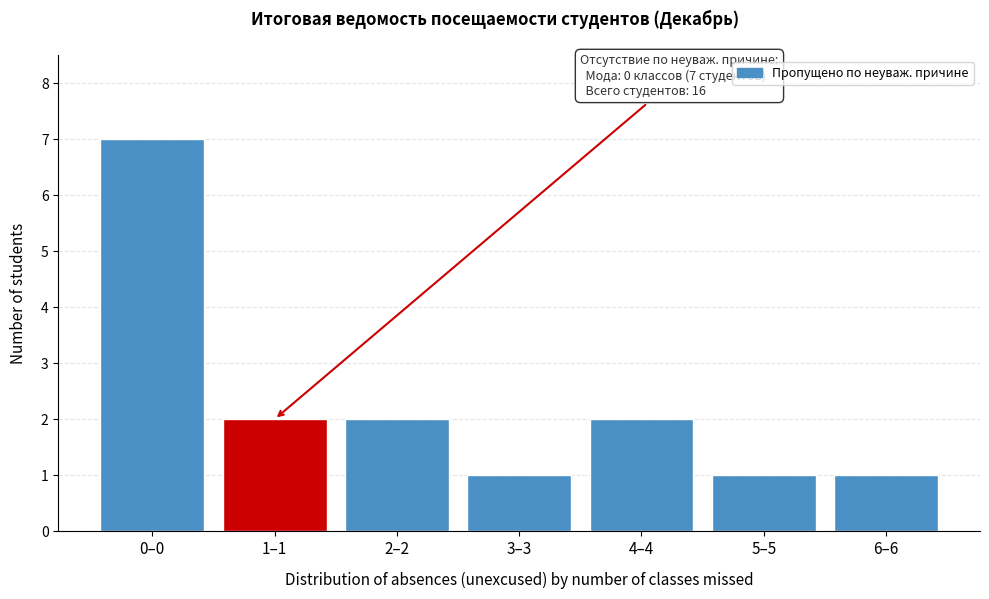

Reading right to left, extract all data points from this chart.

1	1	2	1	2	2	7